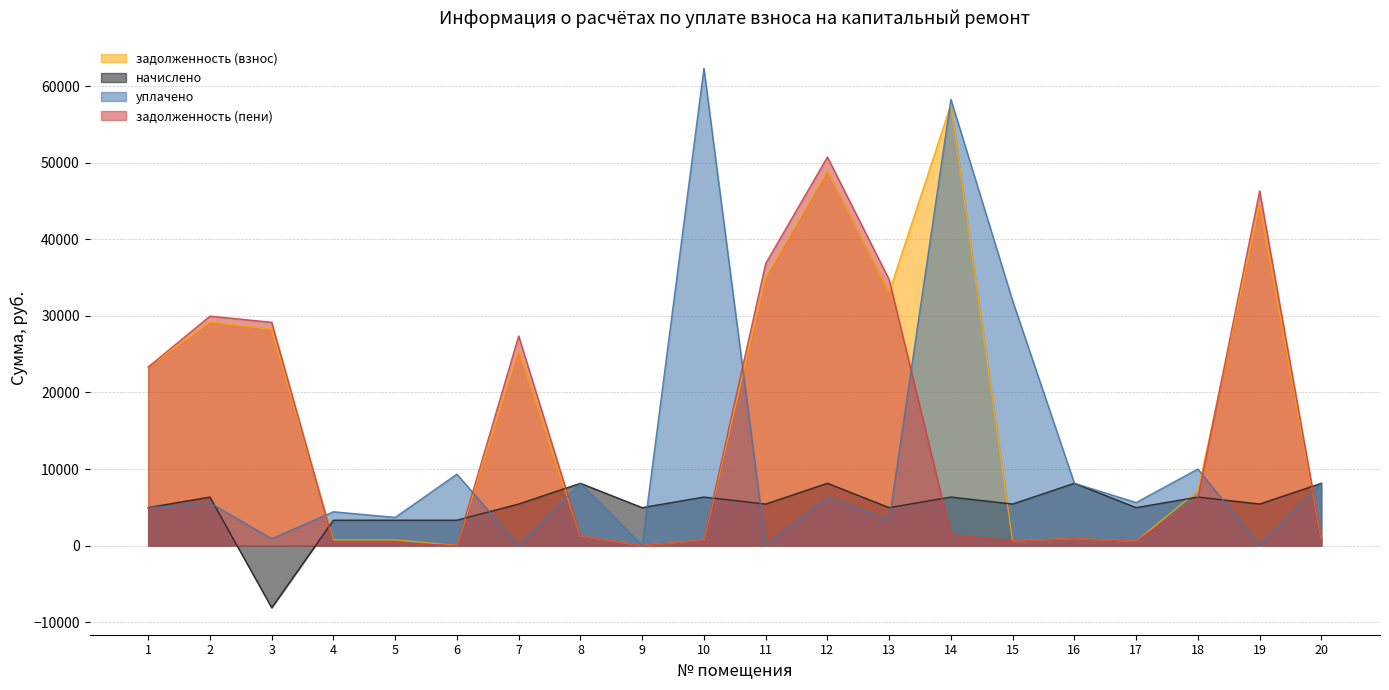

Rank the series by their maximum value, from highest to lowest.

уплачено, задолженность (взнос), задолженность (пени), начислено